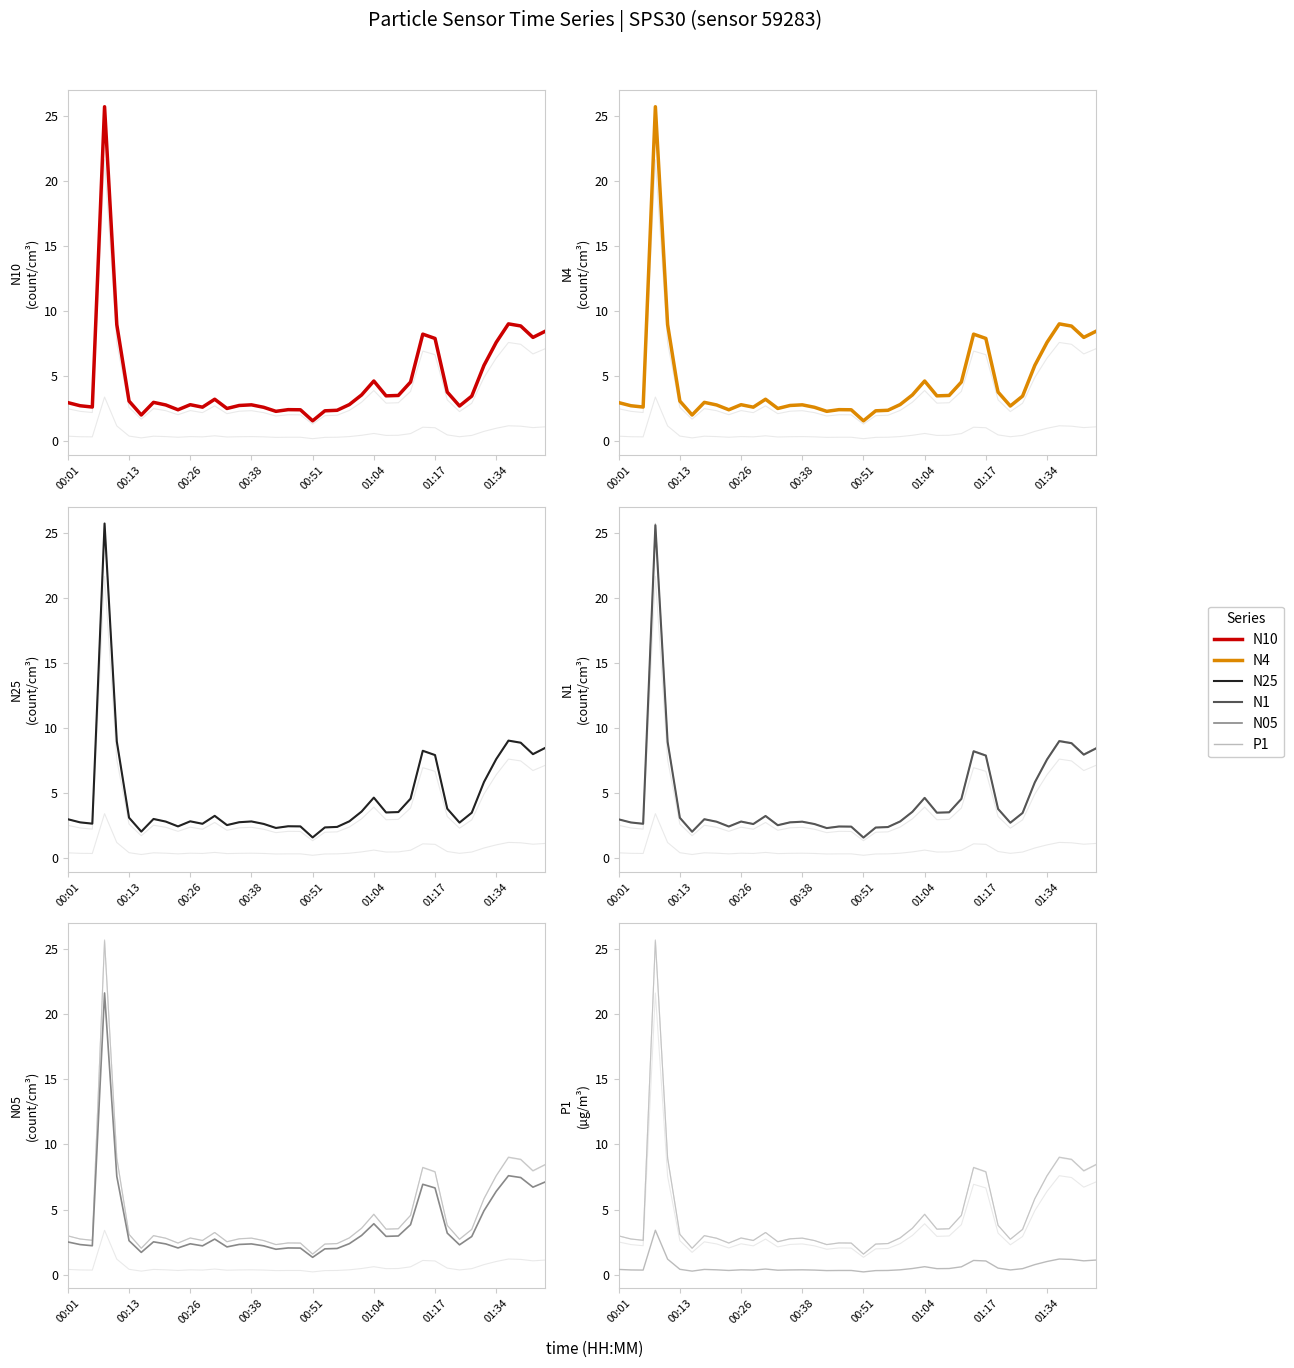

What is the sum of the N25 values at 00:01 and 39?

11.4